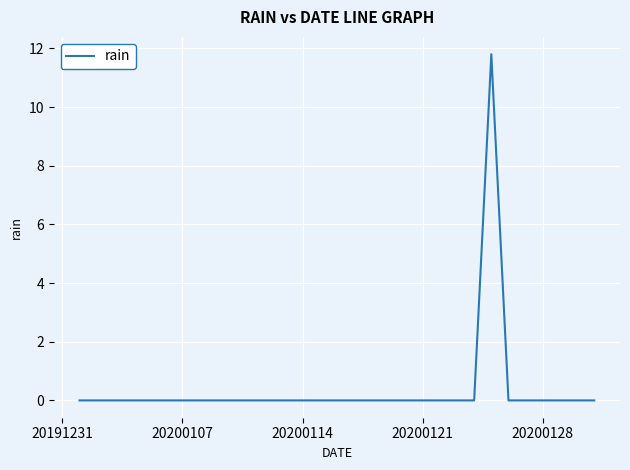

What is the difference between the maximum and minimum values?

11.8